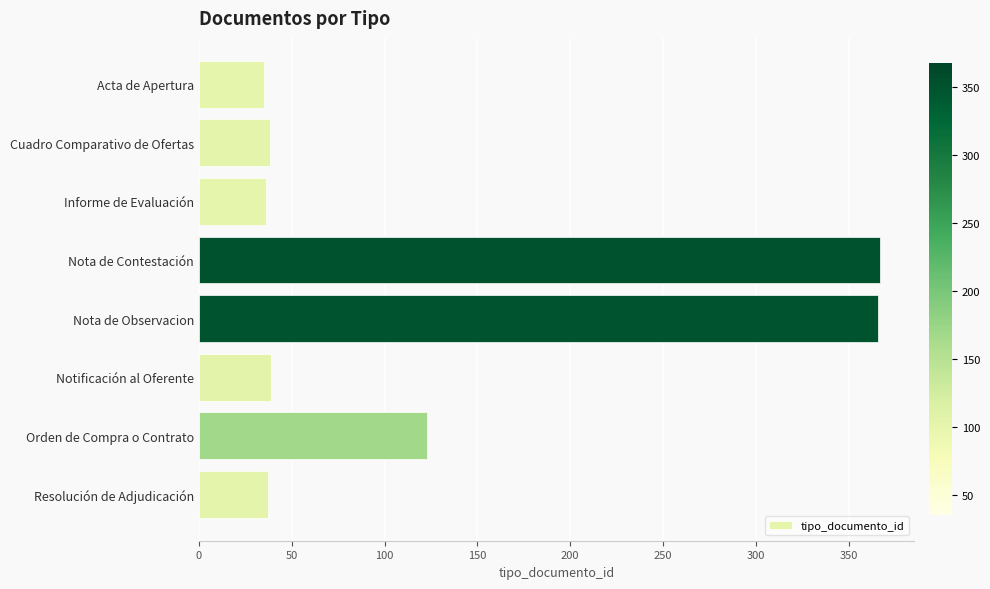

Where is the data nearest to the value 201?

Orden de Compra o Contrato